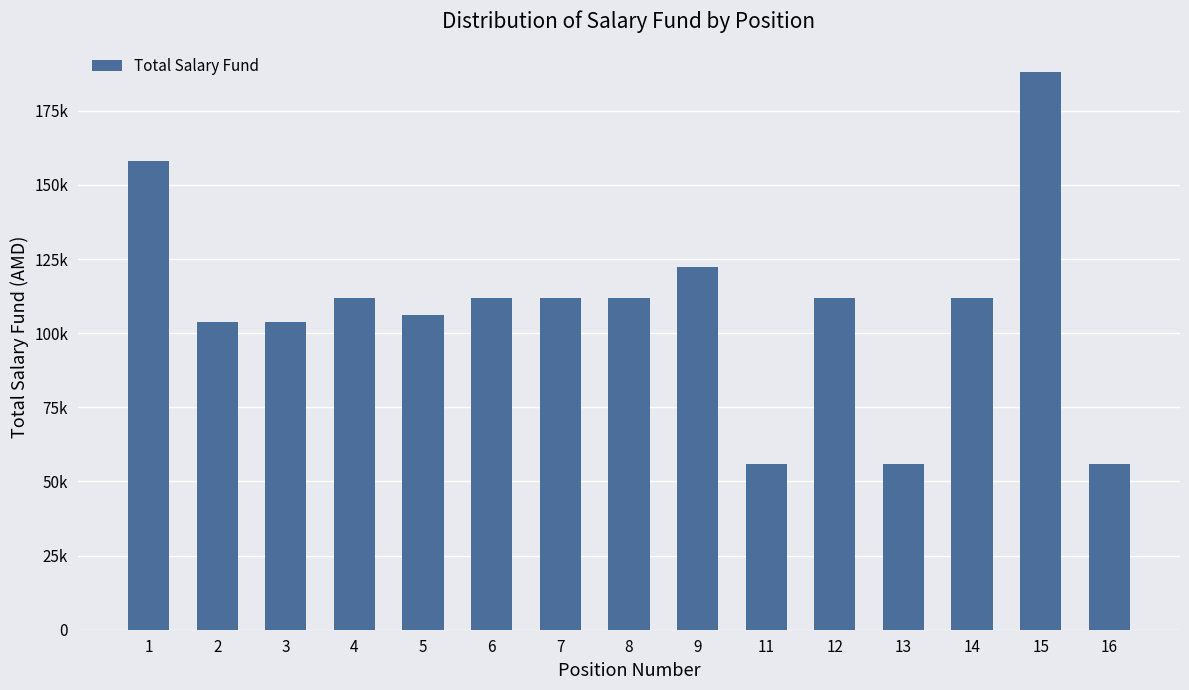

What is the average value?

108120